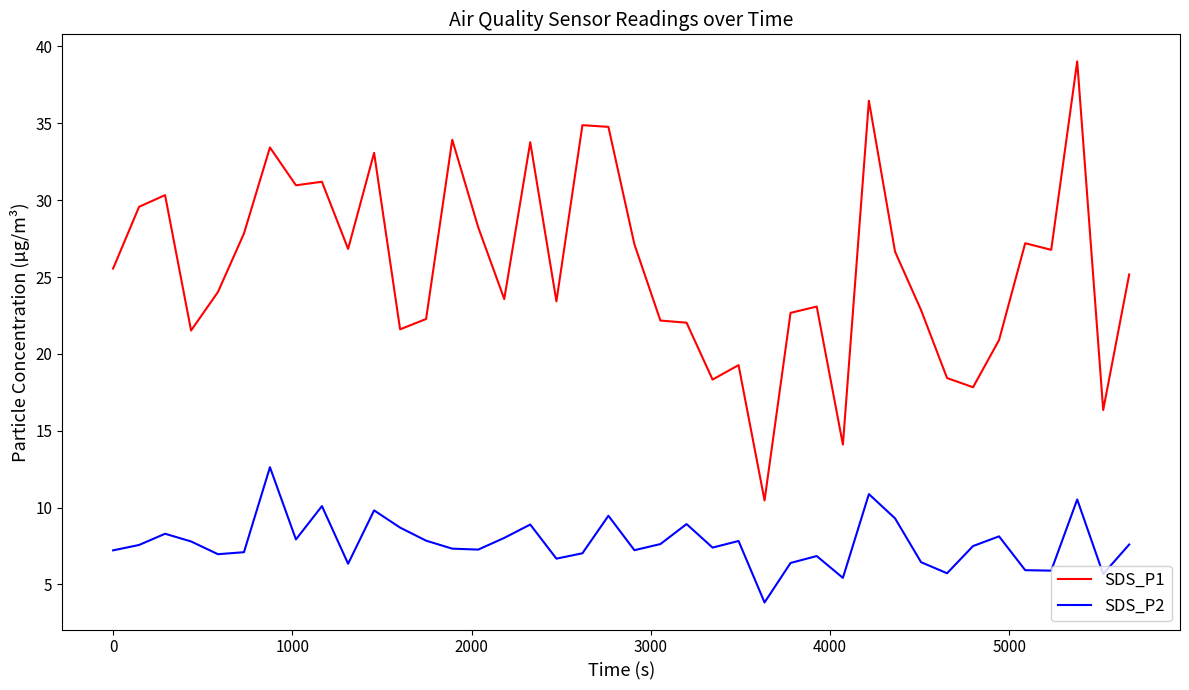

Which series has the largest range (max minus min)?

SDS_P1